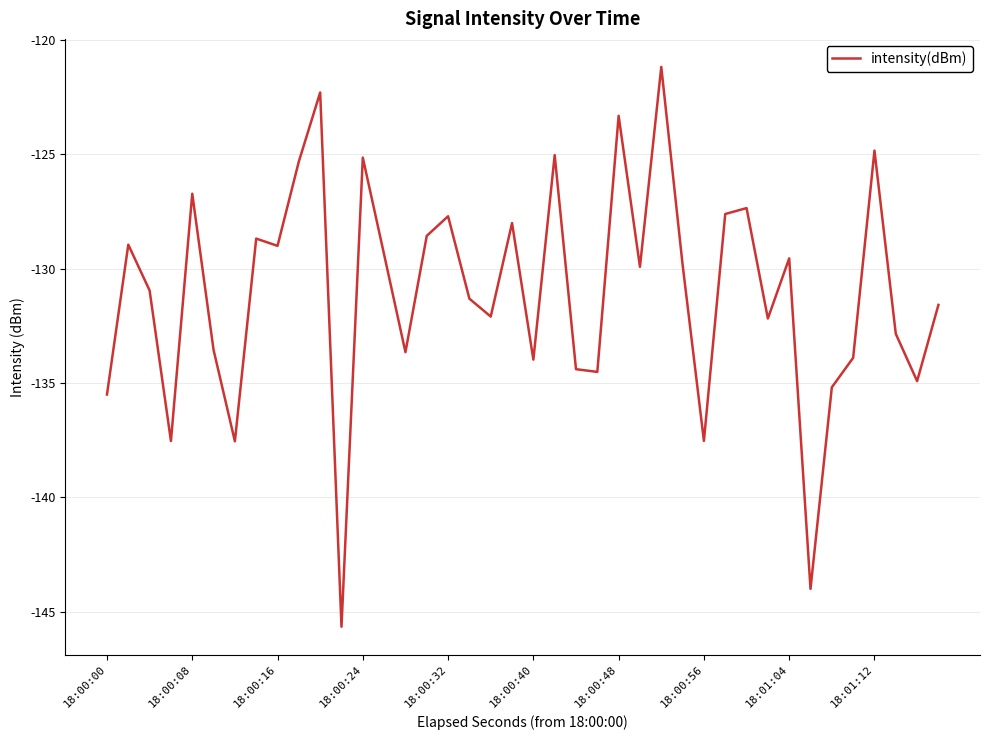

What is the difference between the maximum and minimum values?

24.5